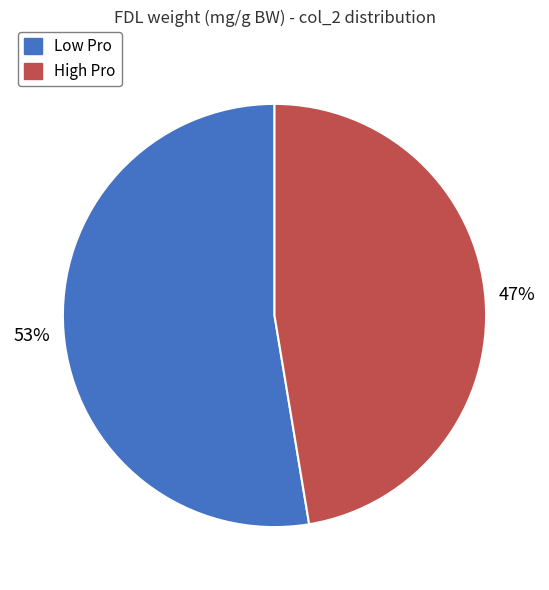

What percentage is the High Pro slice, to the nearest percent?

47%